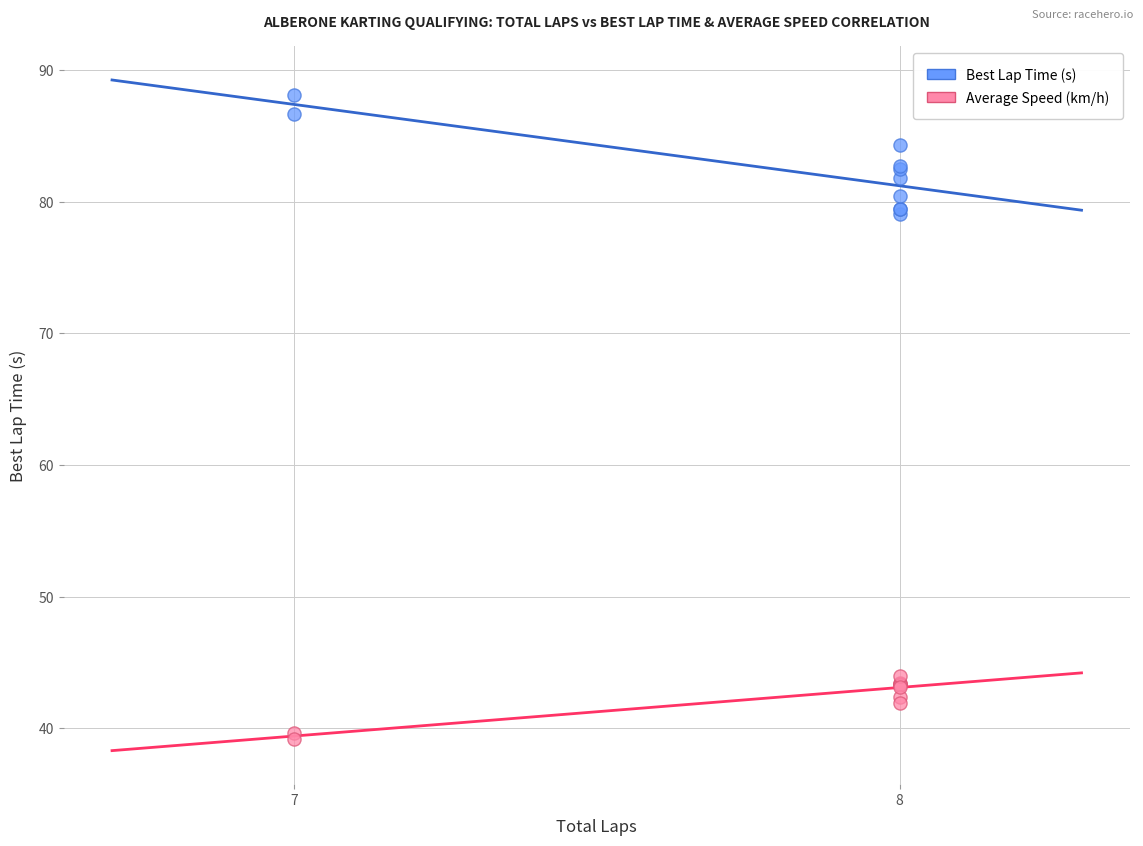

Which series contains the highest Y value?

Best Lap Time (s)